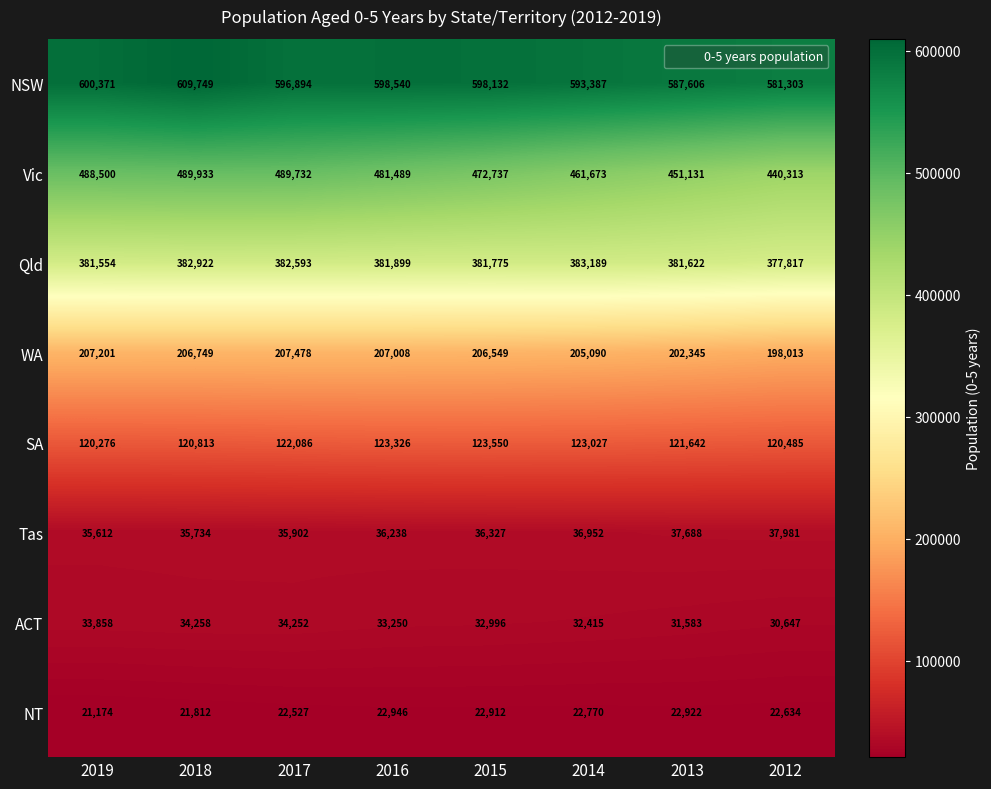

The NT series shows 30967 at 2016. True or false?

False